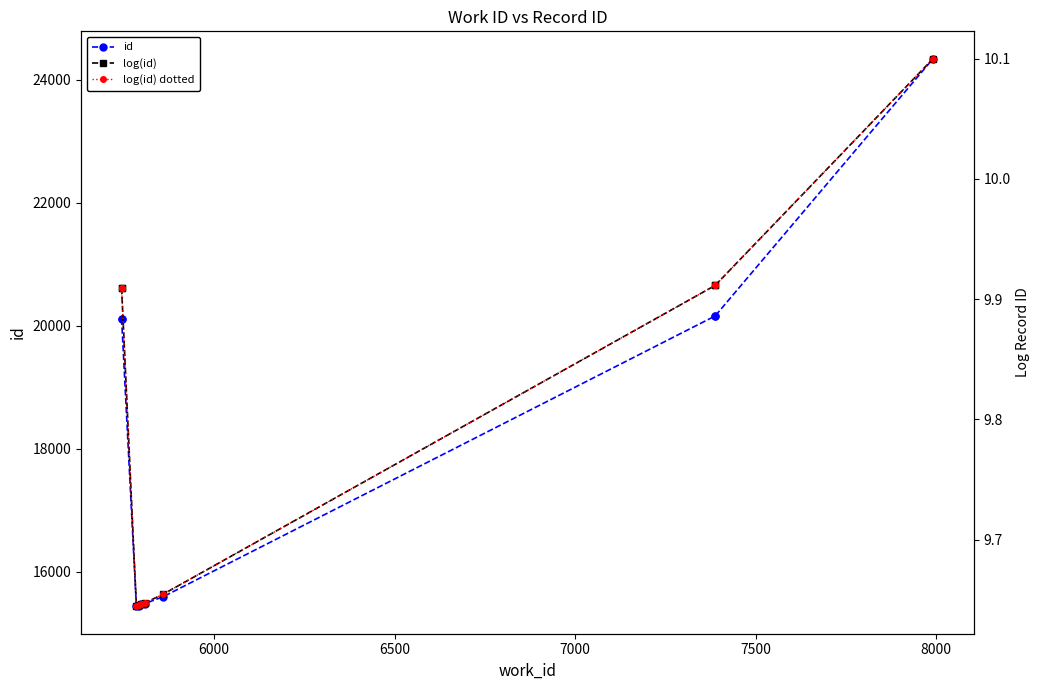

Which series has the widest spread of values?

id